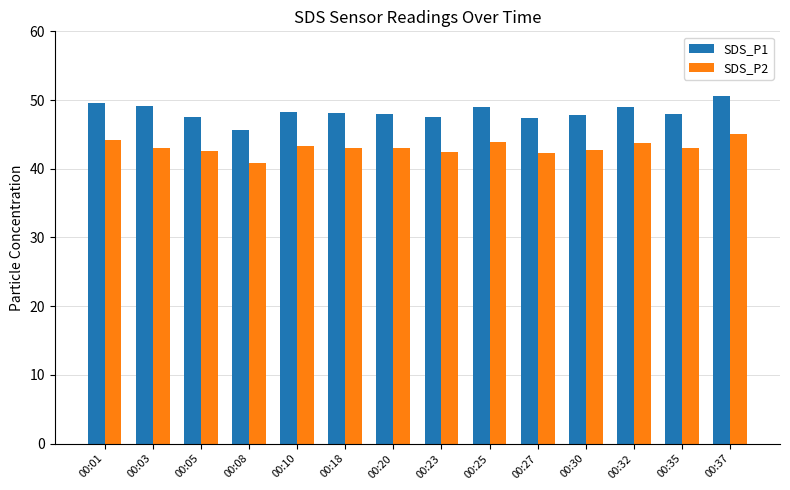

What is the difference between the maximum and minimum values in the SDS_P2 series?

4.3